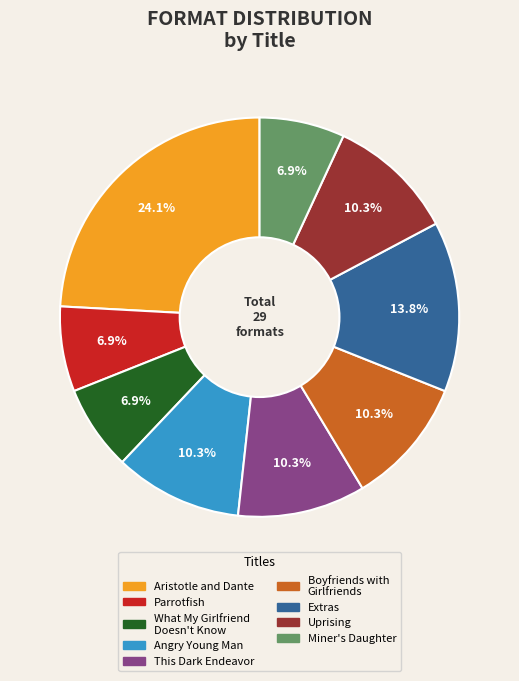

Approximately how many times larger is the value at Parrotfish compared to What My Girlfriend Doesn't Know?

1.0